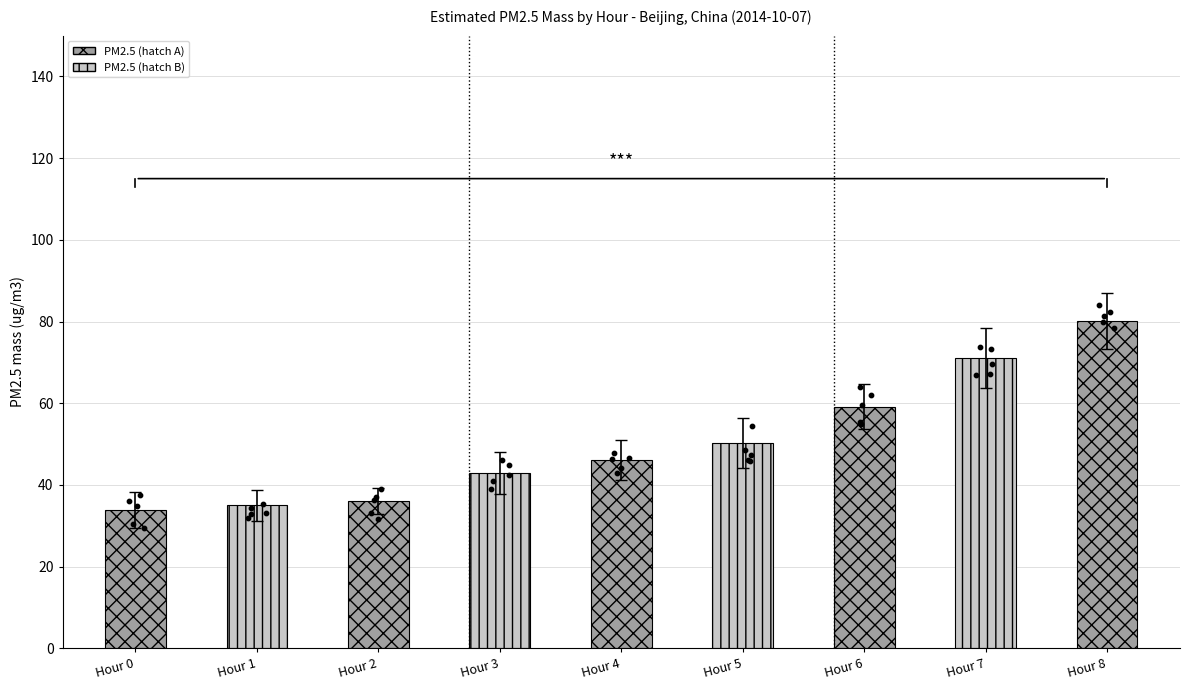

Approximately how many times larger is the value at Hour 1 compared to Hour 5?

0.7